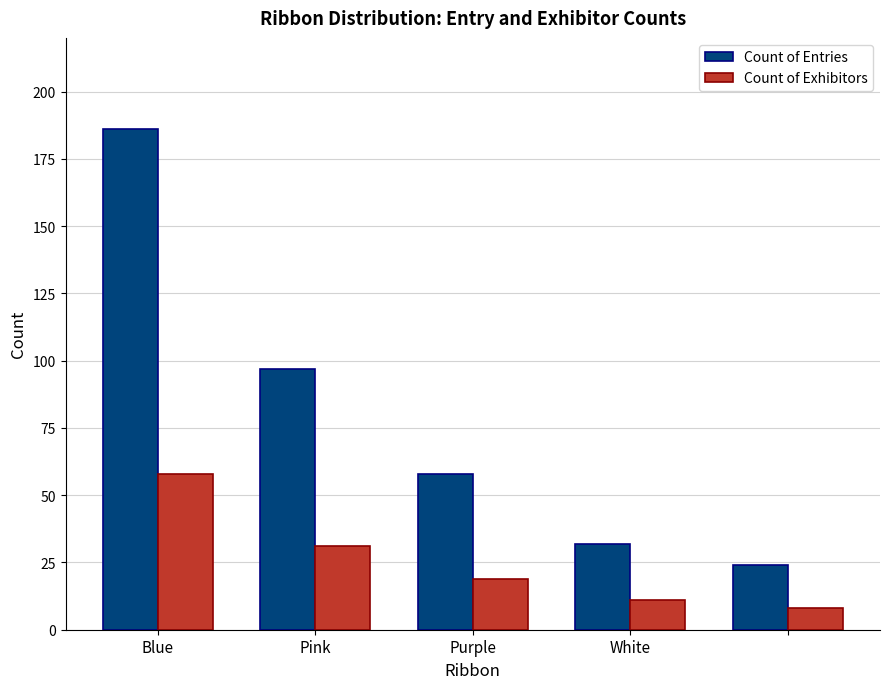

Reading left to right, what are all the values shown in this chart?

Count of Entries: 186	97	58	32	24
Count of Exhibitors: 58	31	19	11	8